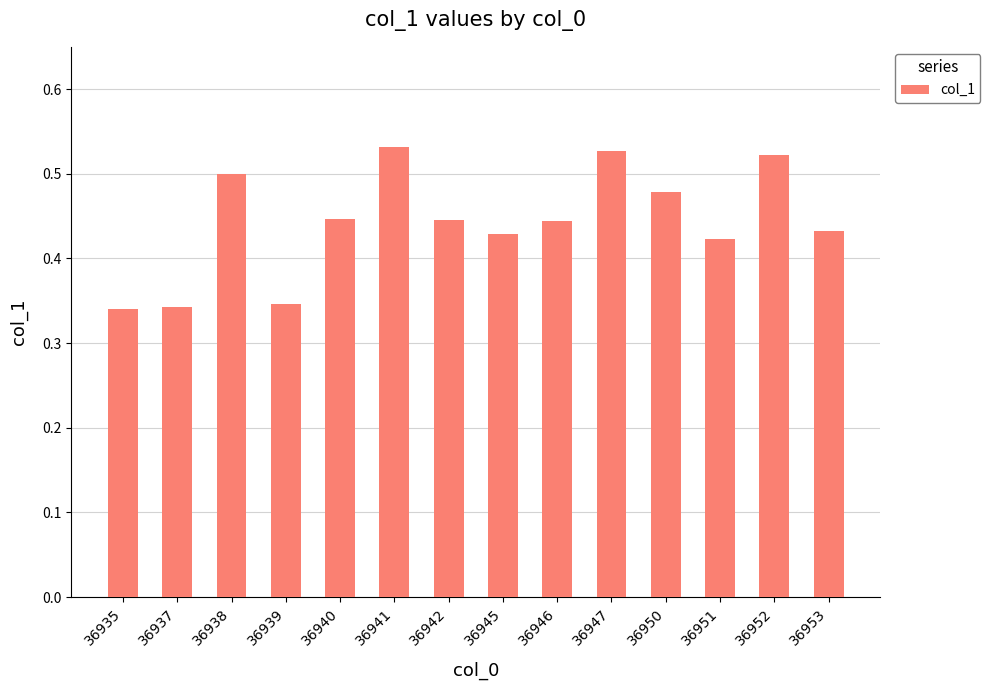

What is the sum of all values?

6.2